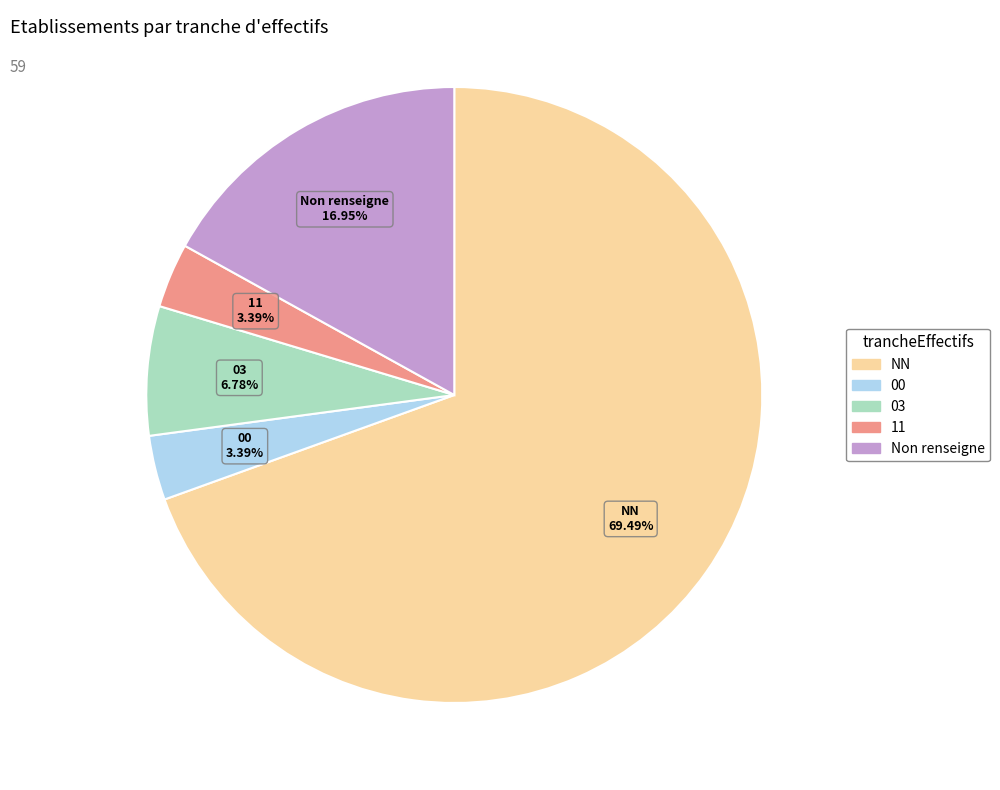

Which slice is the largest?

NN